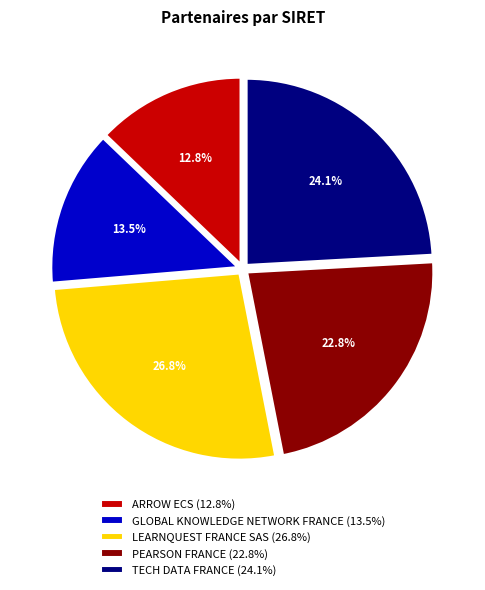

Does PEARSON FRANCE represent more than half of the total?

No